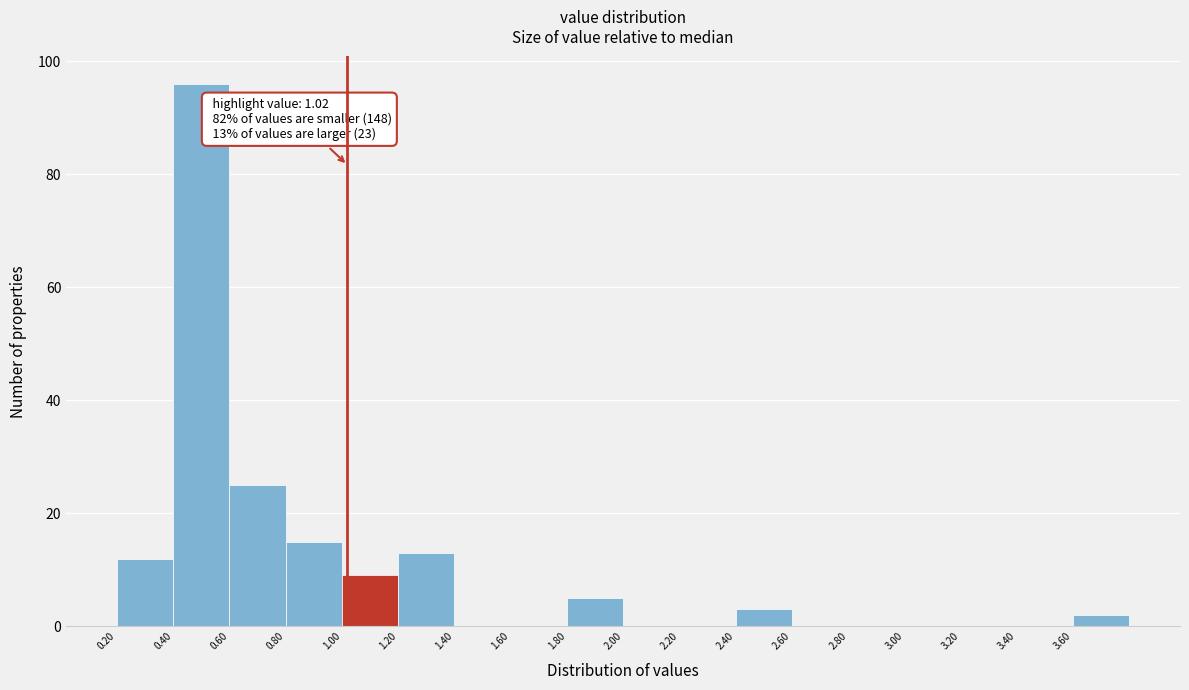

Which range on the x-axis has the tallest bar?

0.4 to 0.6